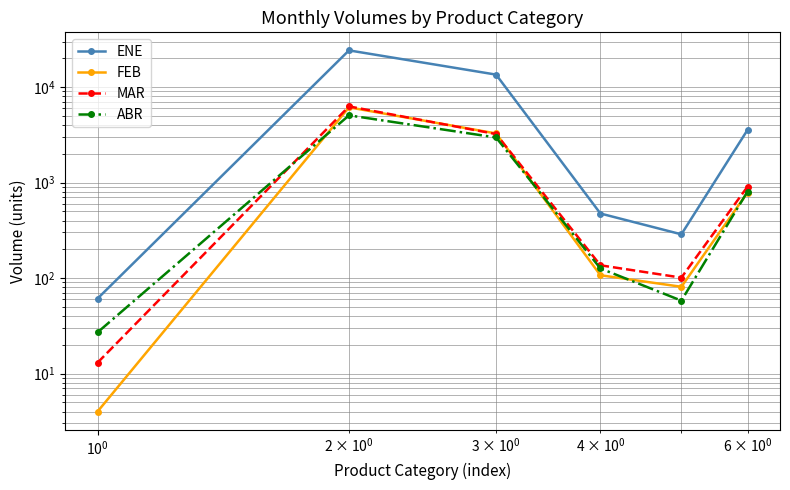

Which series has the largest total across all categories?

ENE